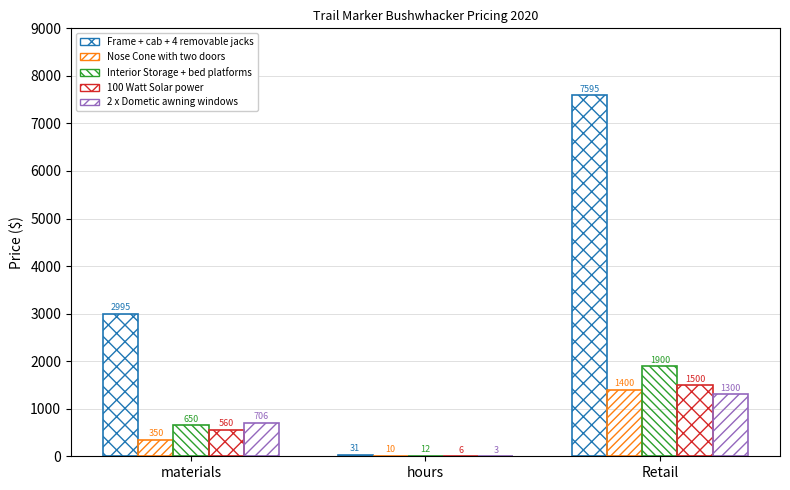

At which category is the sum across all series the highest?

Retail